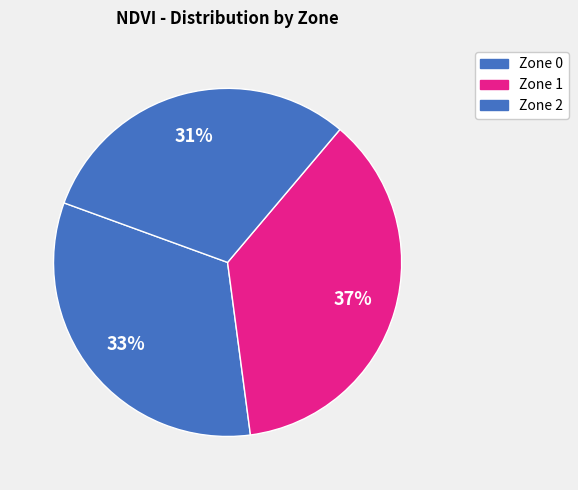

To the nearest percent, what is the difference between the largest and smallest slice percentages?

6%